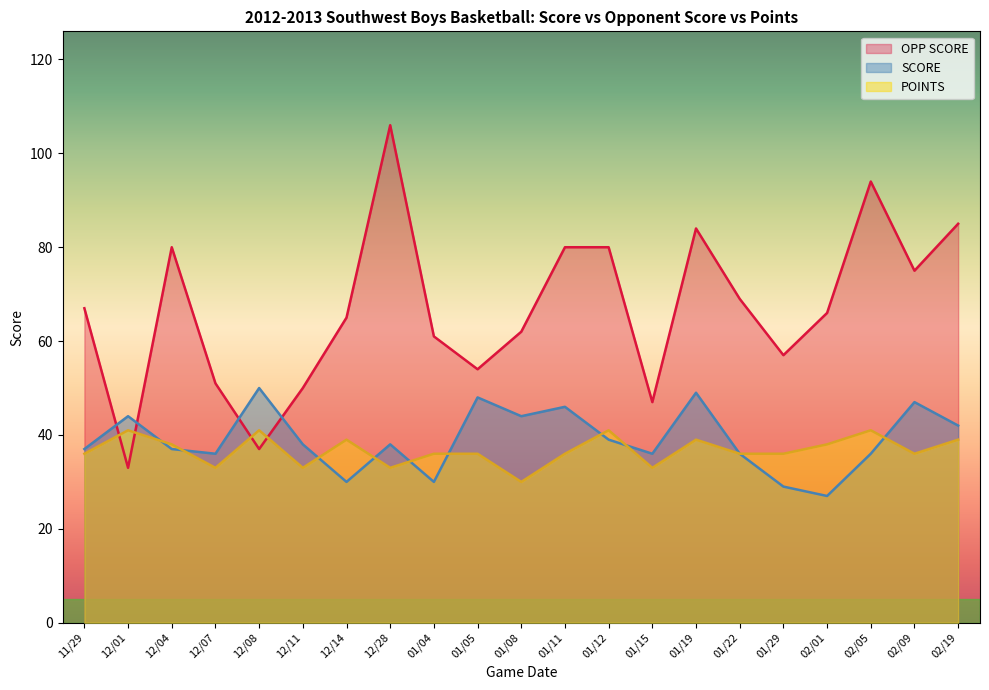

After their last crossing, which series has the higher values: SCORE or POINTS?

SCORE